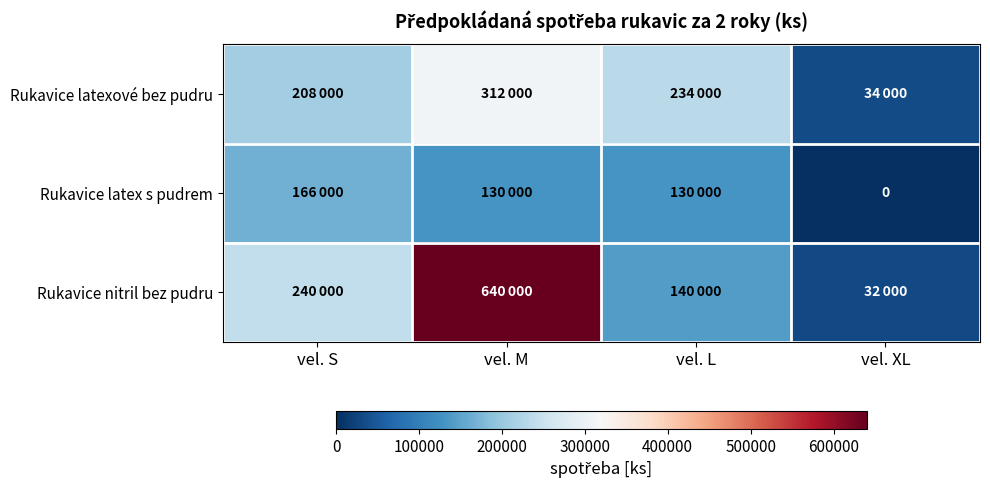

What is the total value across all series at vel. M?

1082000